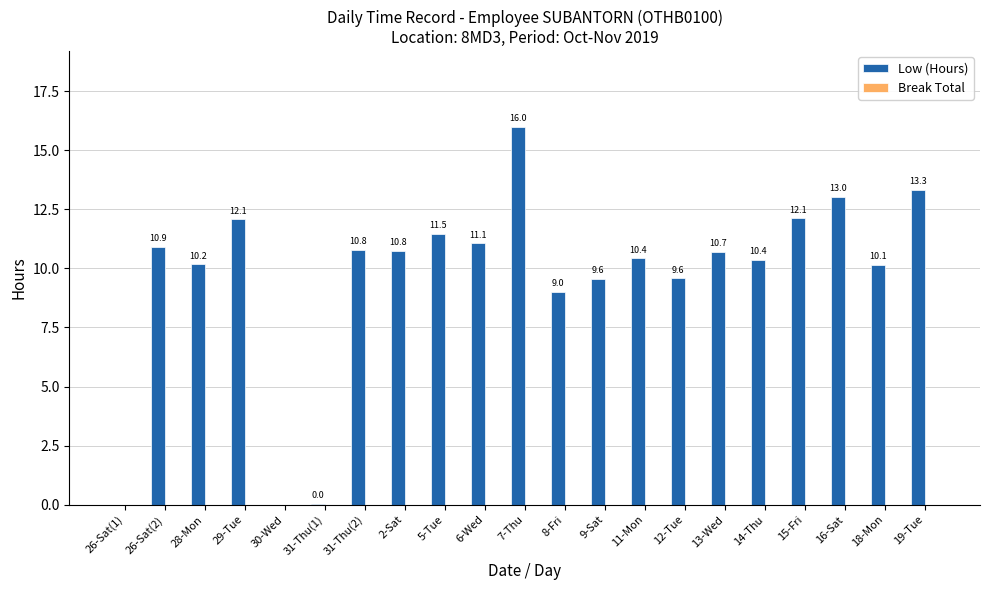

At which label does the data first exceed 10?

26-Sat(2)